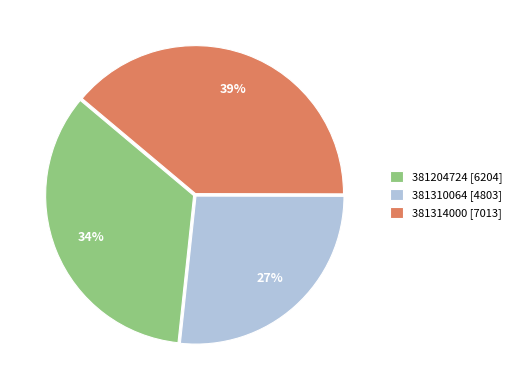

Is it true that 381310064 is 27% of the pie?

True